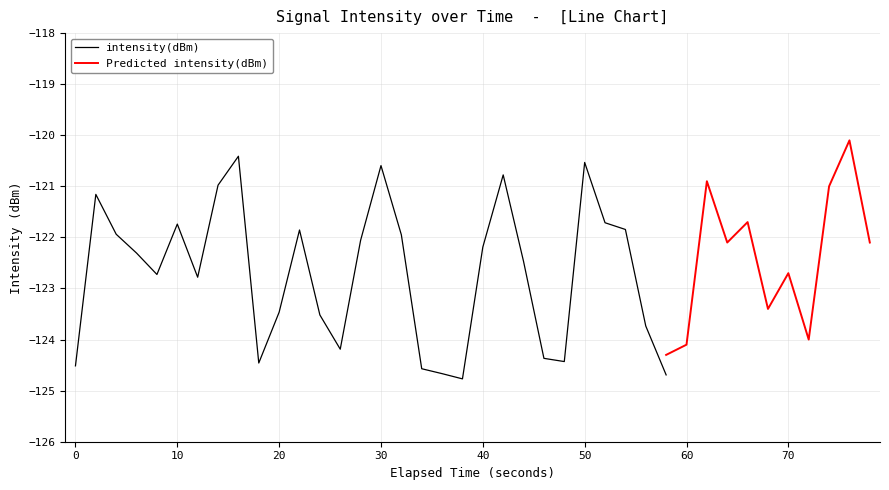

What is the difference between the maximum and minimum values in the Predicted intensity(dBm) series?

4.3